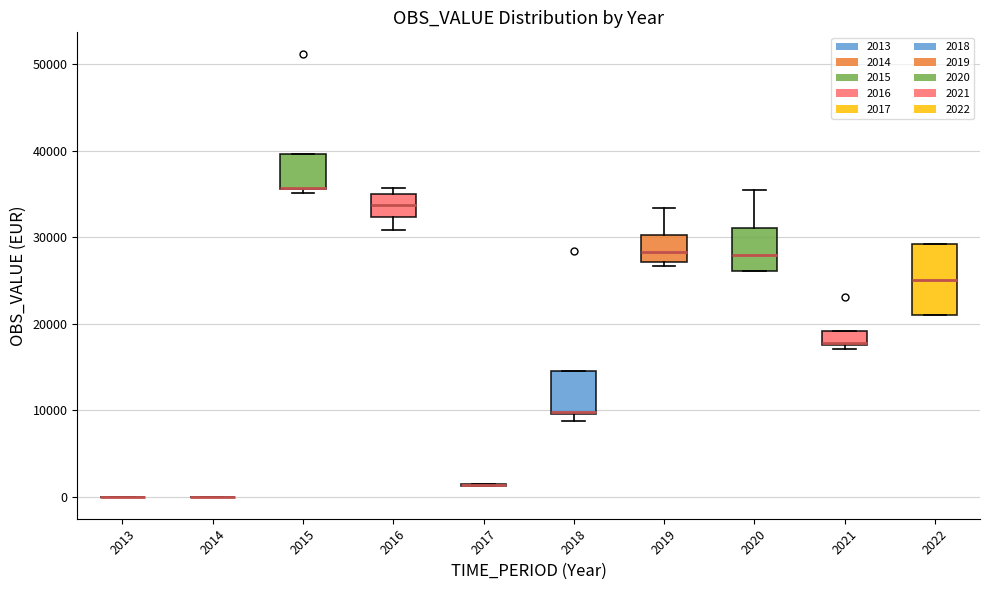

Which box is the tallest, from its lower edge to its upper edge?

2022